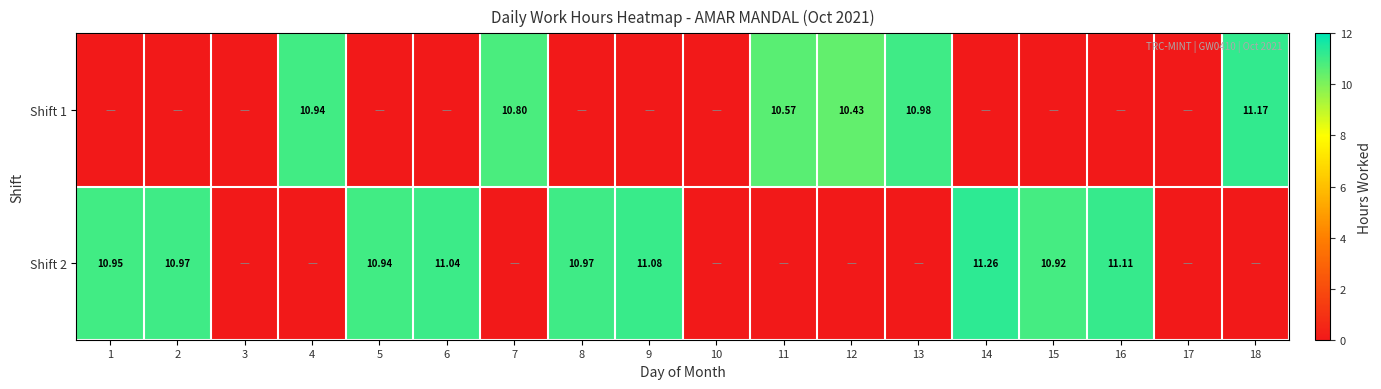

List the labels in order of Shift 1 value, largest first.

18, 13, 4, 7, 11, 12, 1, 2, 3, 5, 6, 8, 9, 10, 14, 15, 16, 17